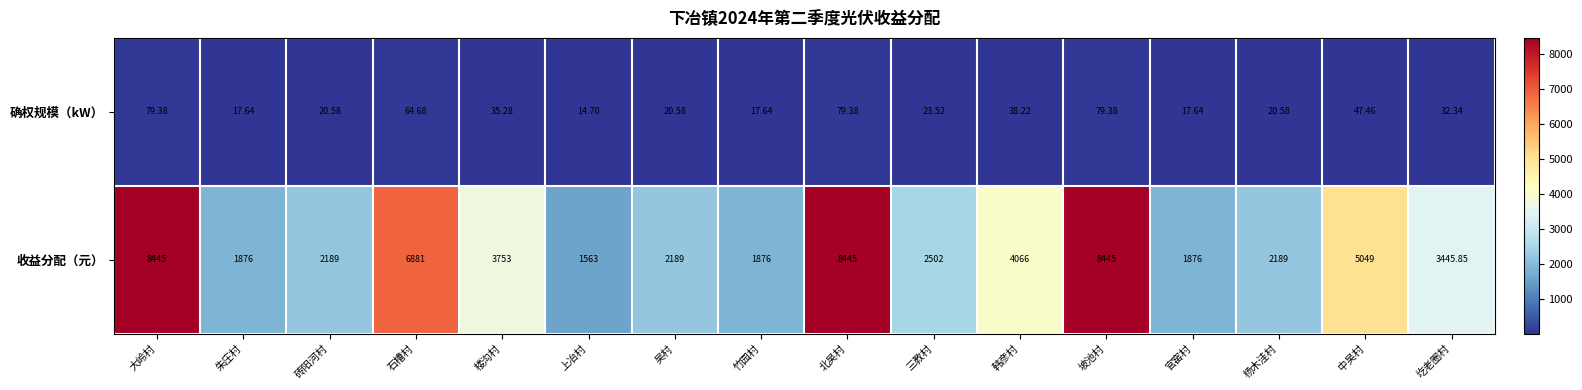

Is the value of 确权规模（kW） at 竹园村 greater than the value of 收益分配（元） at 砖阳河村?

No